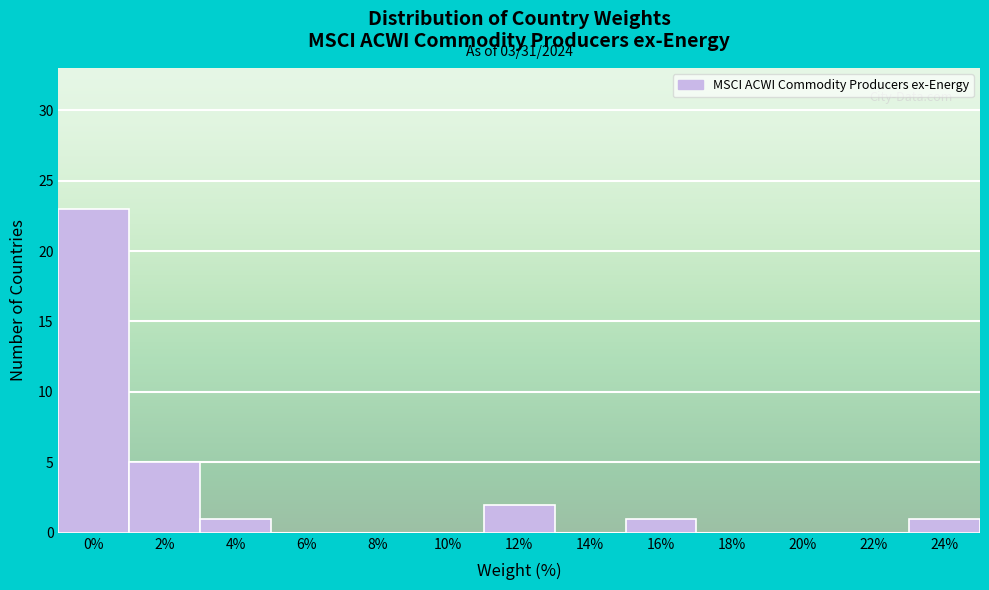

Reading left to right, transcribe all the data shown in this chart.

0%=23	2%=5	4%=1	6%=0	8%=0	10%=0	12%=2	14%=0	16%=1	18%=0	20%=0	22%=0	24%=1